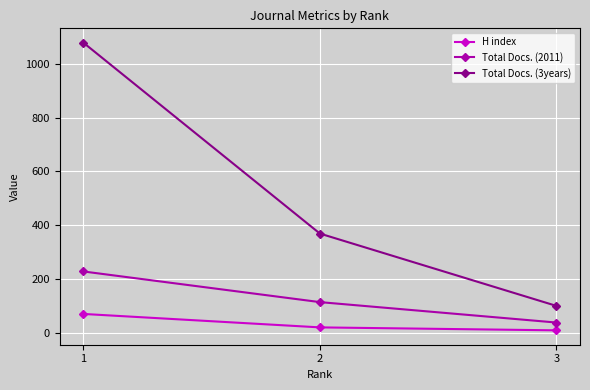

What is the value of the Total Docs. (2011) point at the 2nd from the left?

114